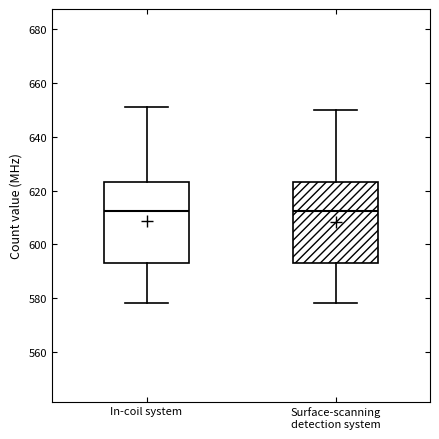

Where does the median line of the box for Surface-scanning detection system sit on the y-axis? The values are not printed on the chart, so give them approximately, as read against the axis.

612